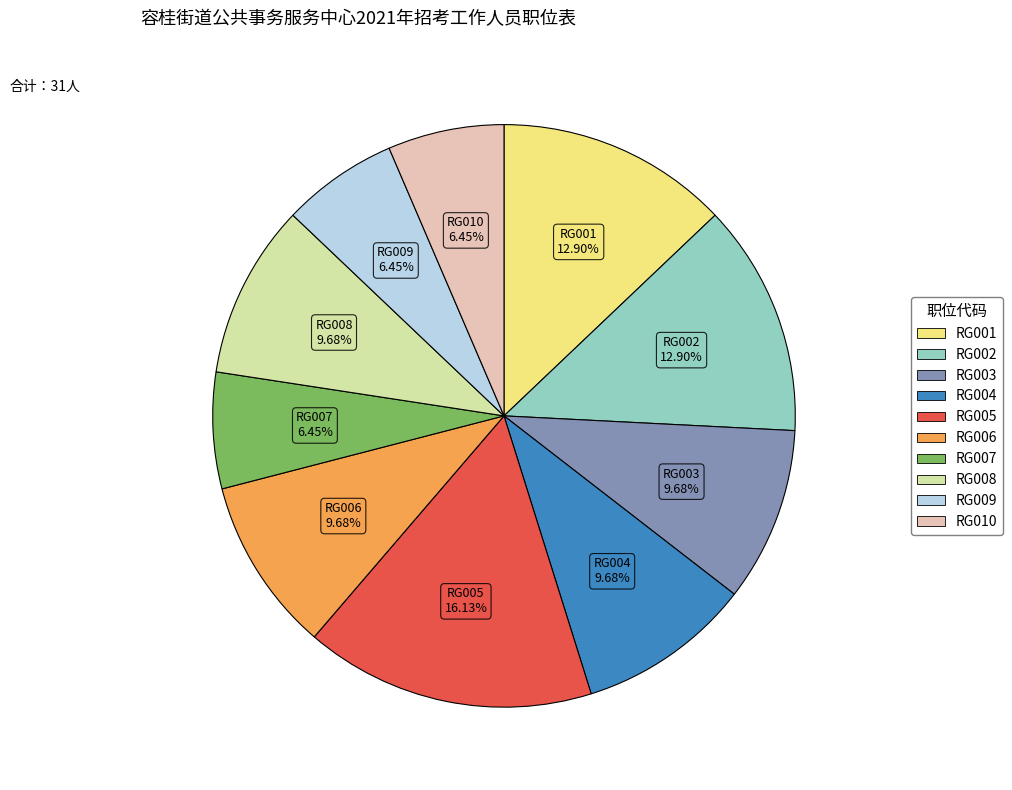

What percentage is the RG009 slice, to the nearest percent?

6%